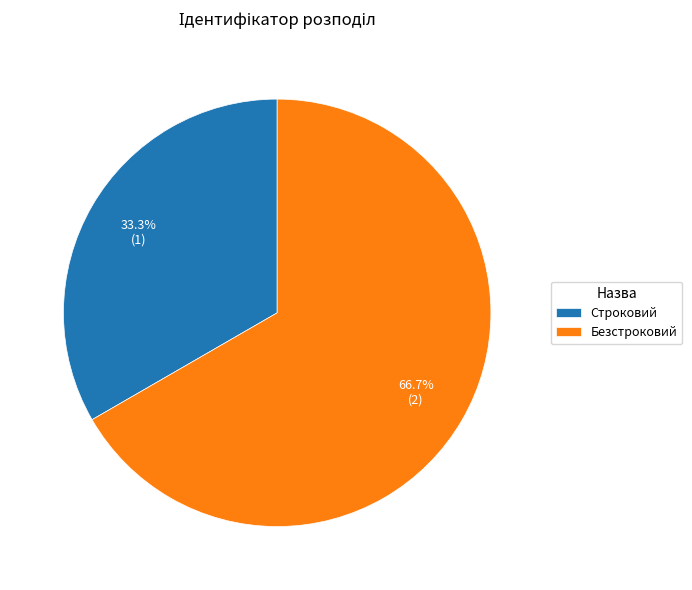

How many segments does this pie chart have?

2